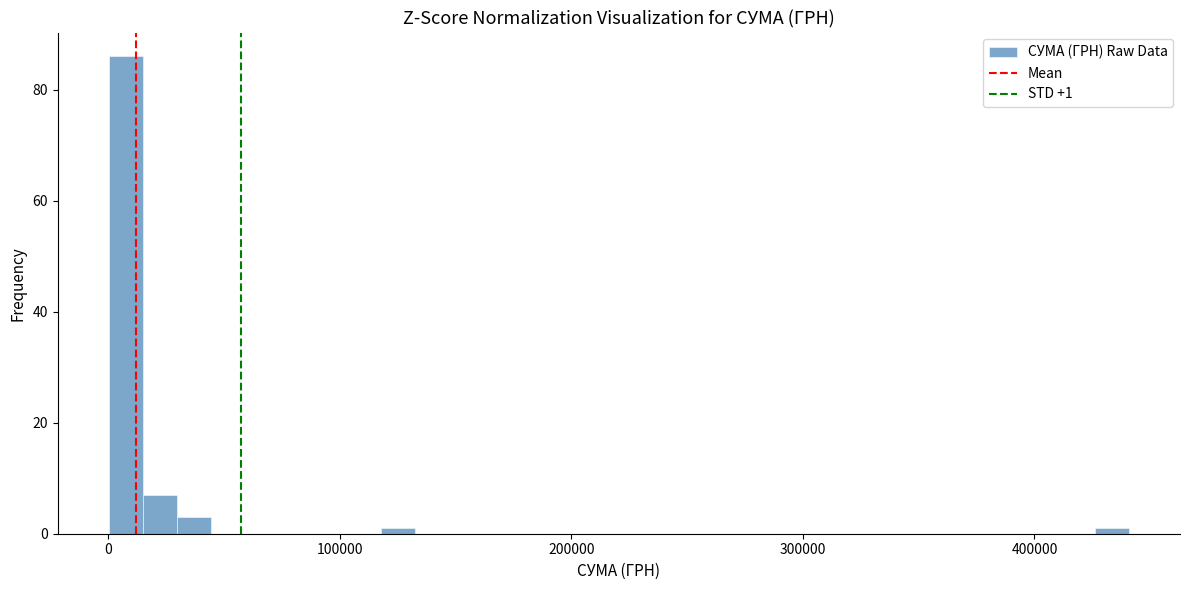

Around what value on the x-axis is the tallest bar? Give the approximate position of its centre, as read against the axis.

10000